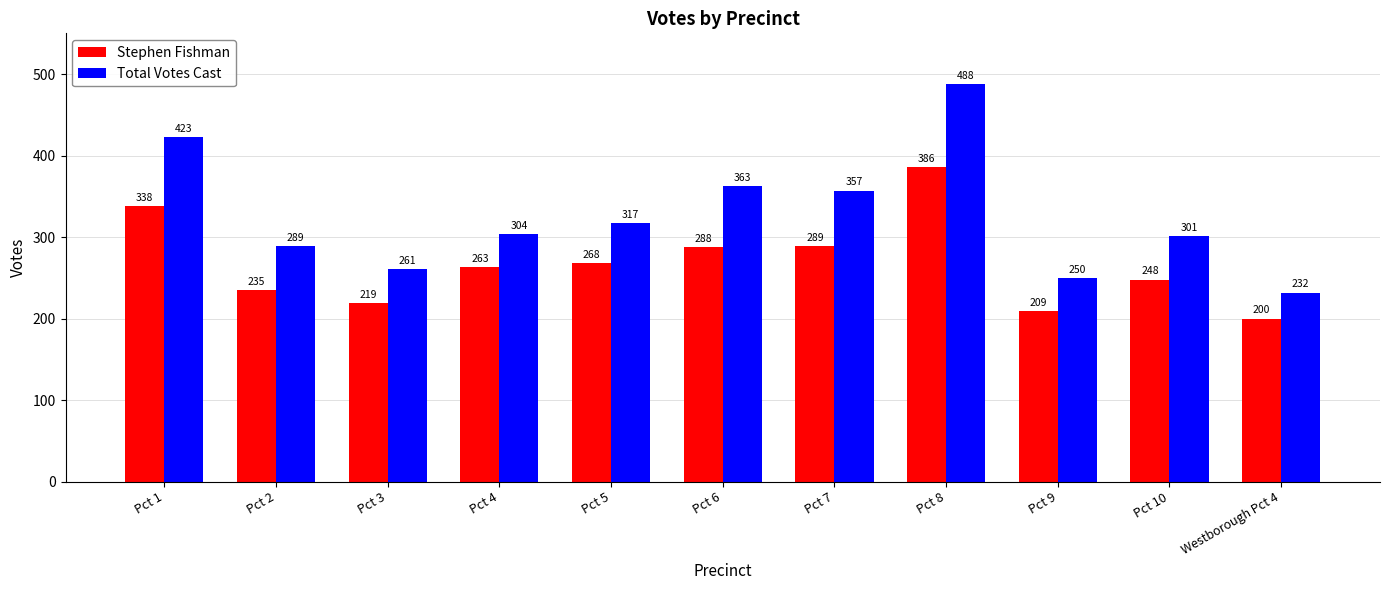

Which series has the largest total across all categories?

Total Votes Cast